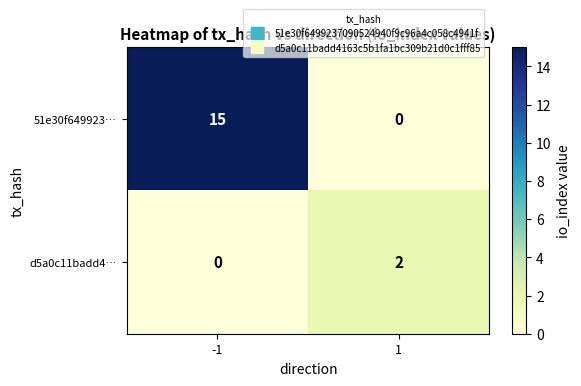

List the series in order of their peak value, highest first.

51e30f649923…, d5a0c11badd4…